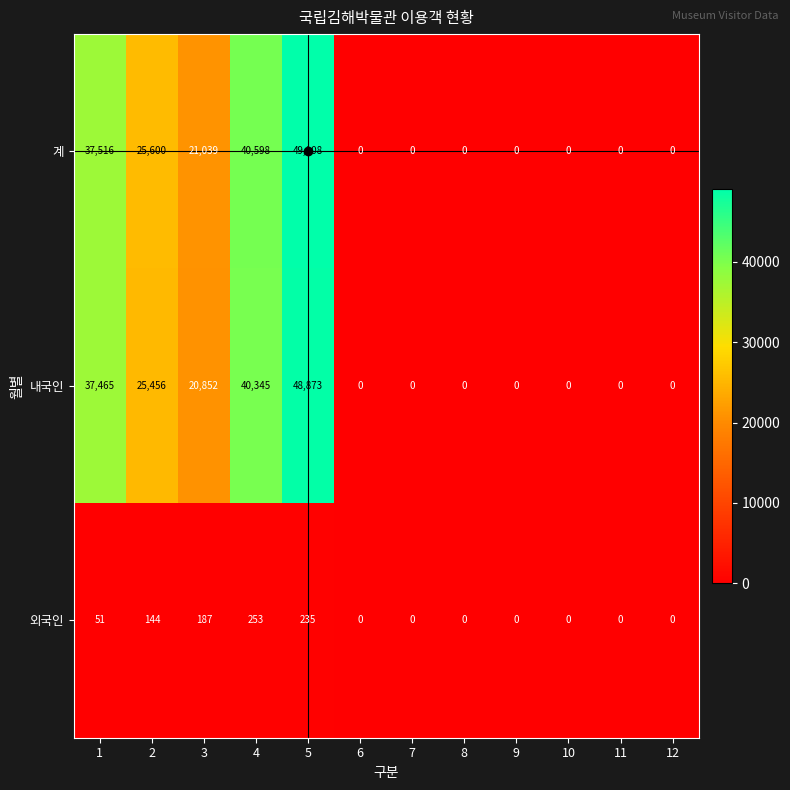

Is it true that 계 equals -30593 at 7?

False